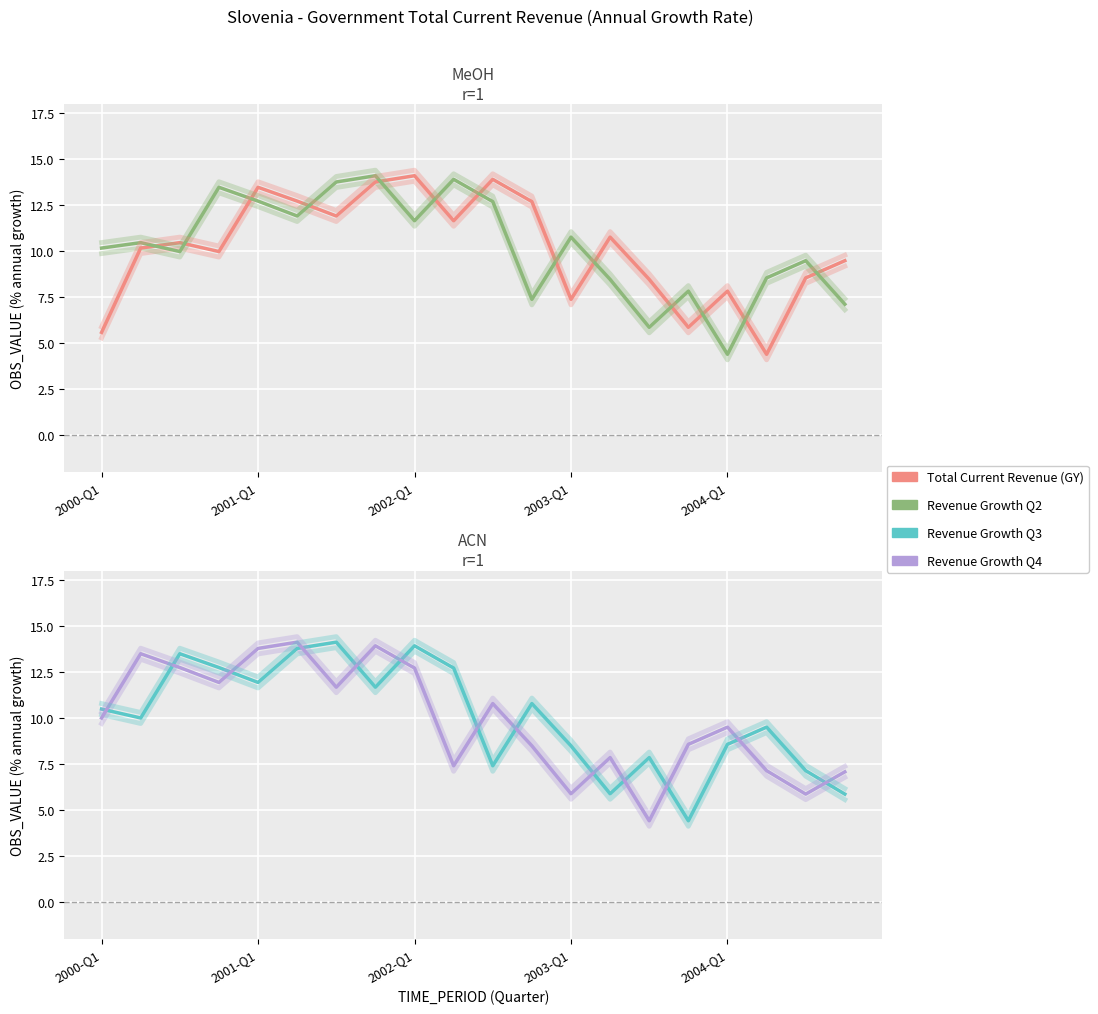

After their last crossing, which series has the higher values: Total Current Revenue (GY) or Revenue Growth Q3?

Total Current Revenue (GY)